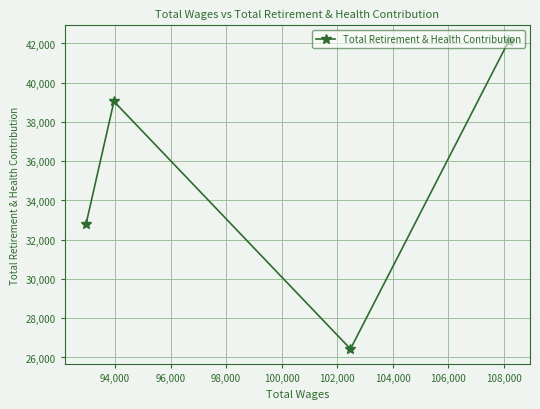

What is the difference between the maximum and minimum values?

15706